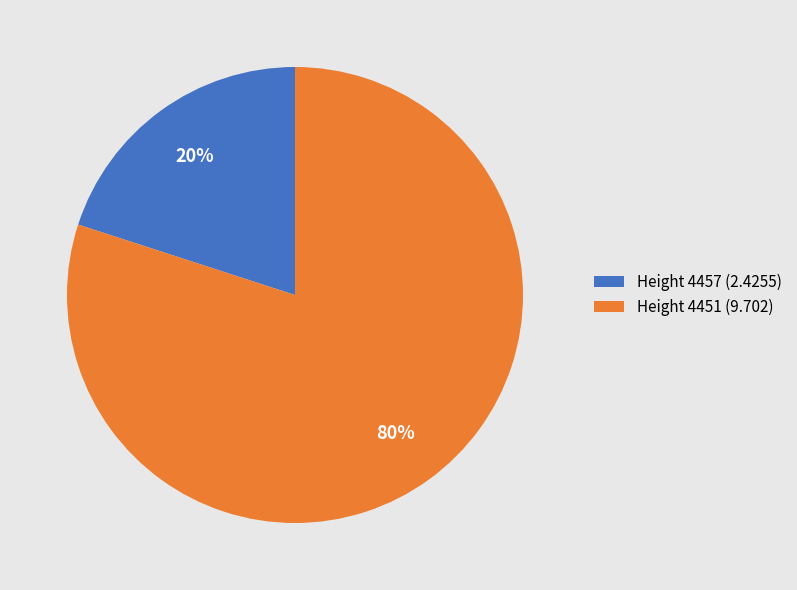

To the nearest percent, what is the difference between the largest and smallest slice percentages?

60%